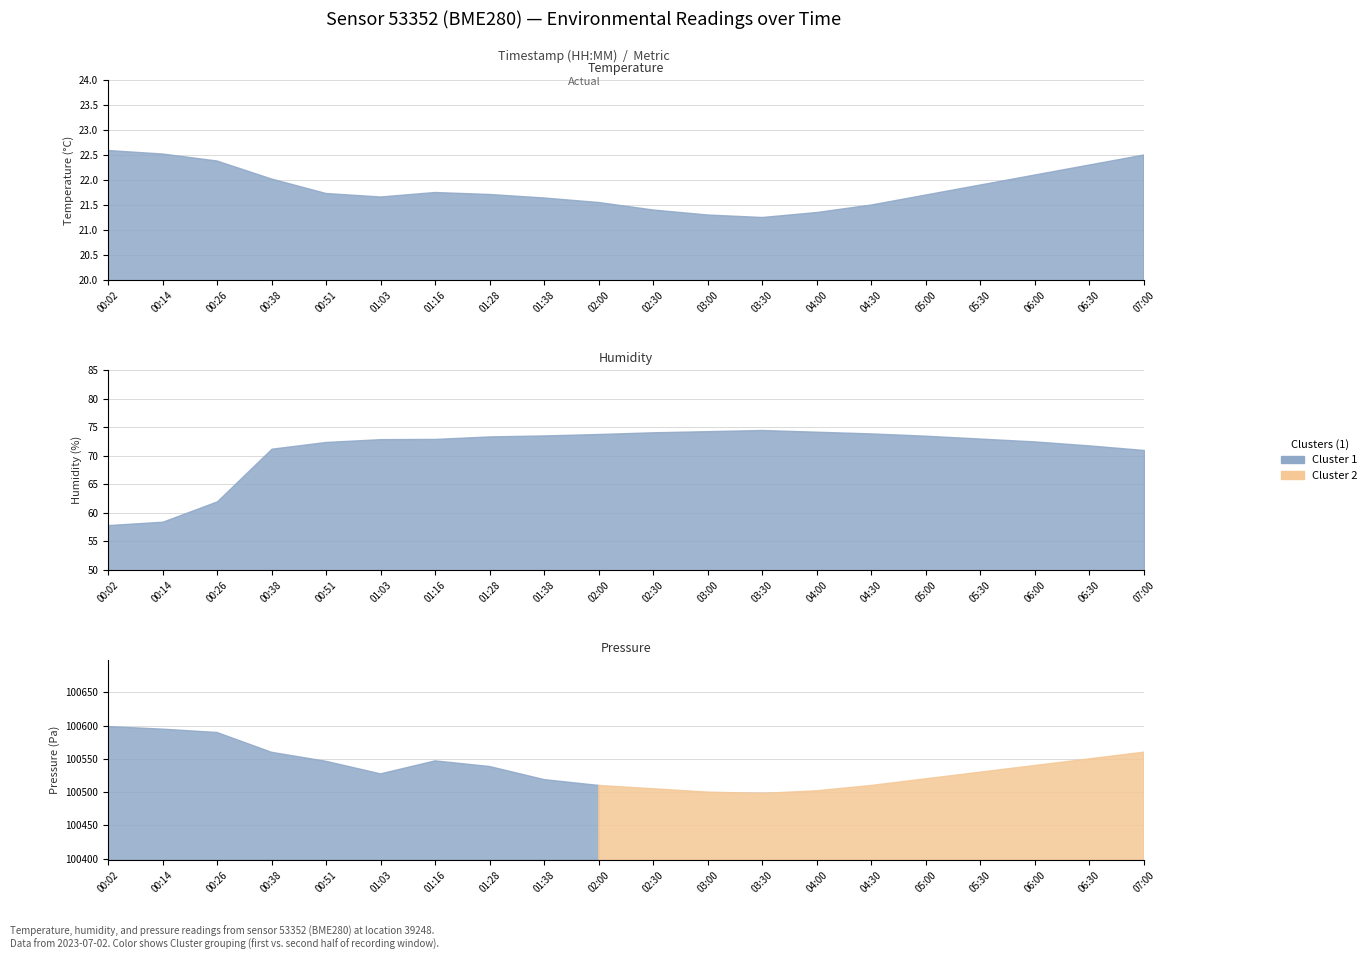

True or false: Temperature has more than 0 points higher than both neighbors.

True